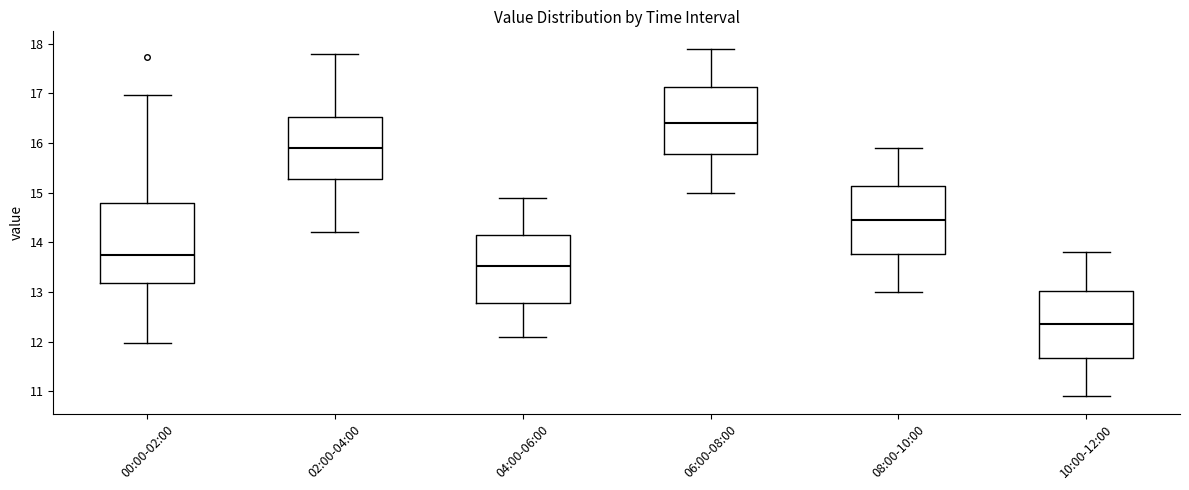

Reading left to right, read every box against the y-axis: the position of its median line, the range the box covers, and the ends of its whiskers. The values are not printed on the chart, so give them approximately, as read against the axis.

00:00-02:00: median 13.7, box 13.2 to 14.8, whiskers 12.0 to 17.0
02:00-04:00: median 15.9, box 15.3 to 16.5, whiskers 14.2 to 17.8
04:00-06:00: median 13.5, box 12.8 to 14.2, whiskers 12.1 to 14.9
06:00-08:00: median 16.4, box 15.8 to 17.1, whiskers 15.0 to 17.9
08:00-10:00: median 14.5, box 13.8 to 15.1, whiskers 13.0 to 15.9
10:00-12:00: median 12.4, box 11.7 to 13.0, whiskers 10.9 to 13.8